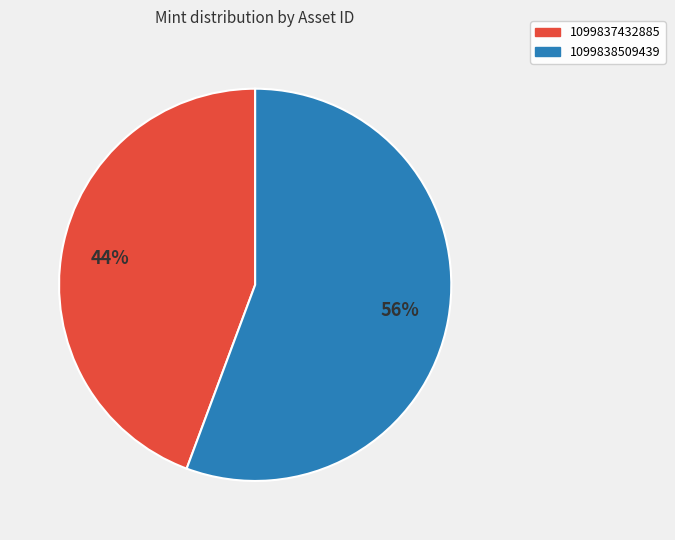

Which slice is the largest?

1099838509439